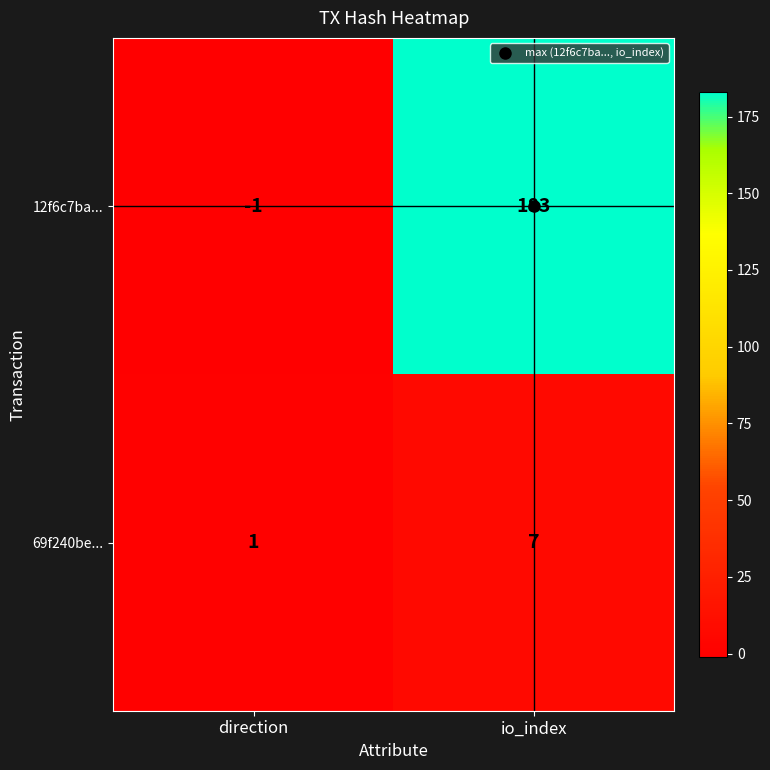

Is it true that 12f6c7ba... equals -1 at direction?

True